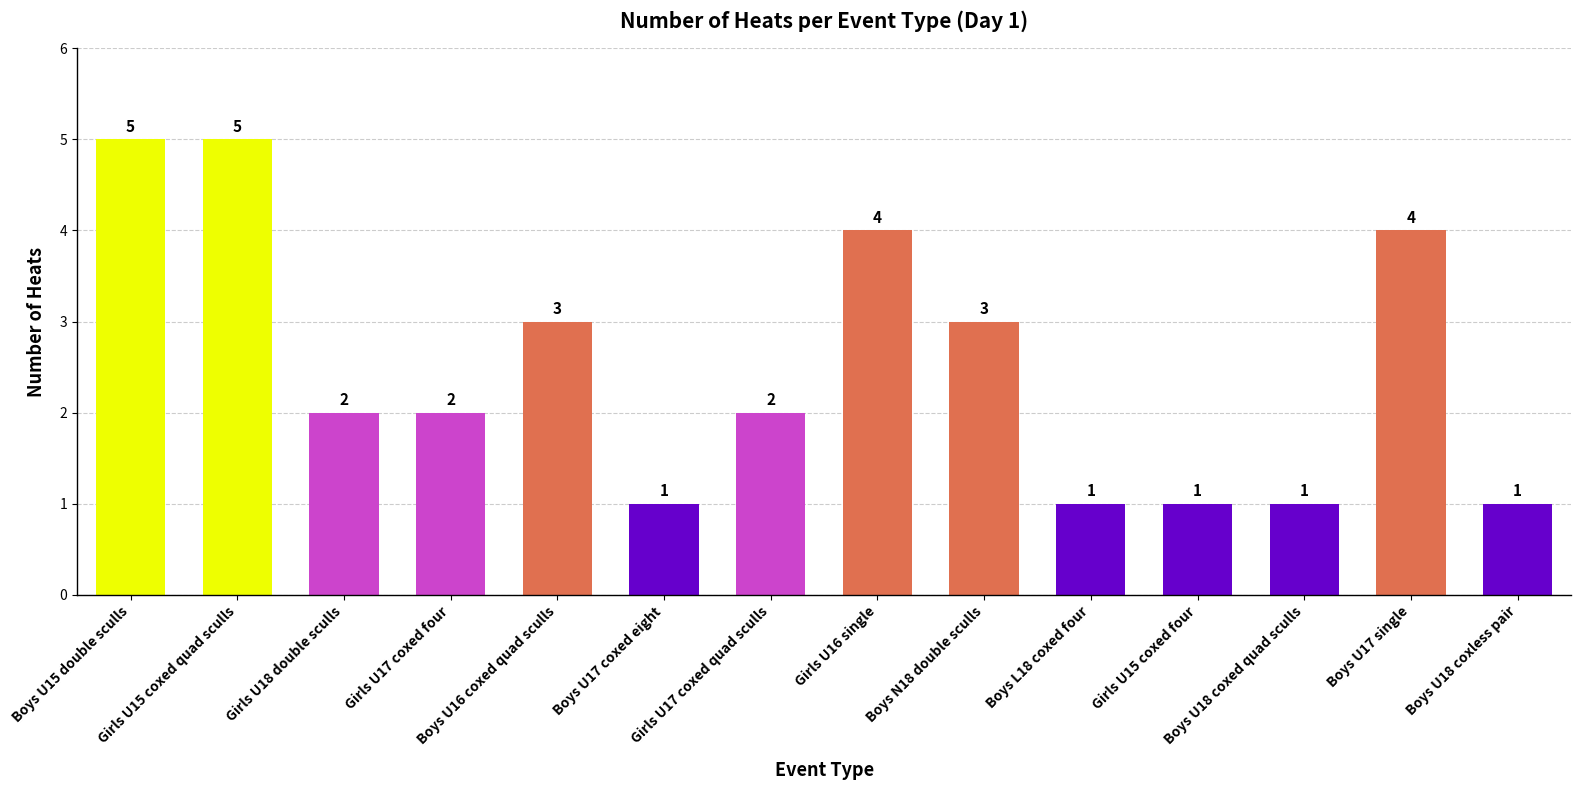

Approximately how many times larger is the value at Girls U17 coxed four compared to Boys U16 coxed quad sculls?

0.7